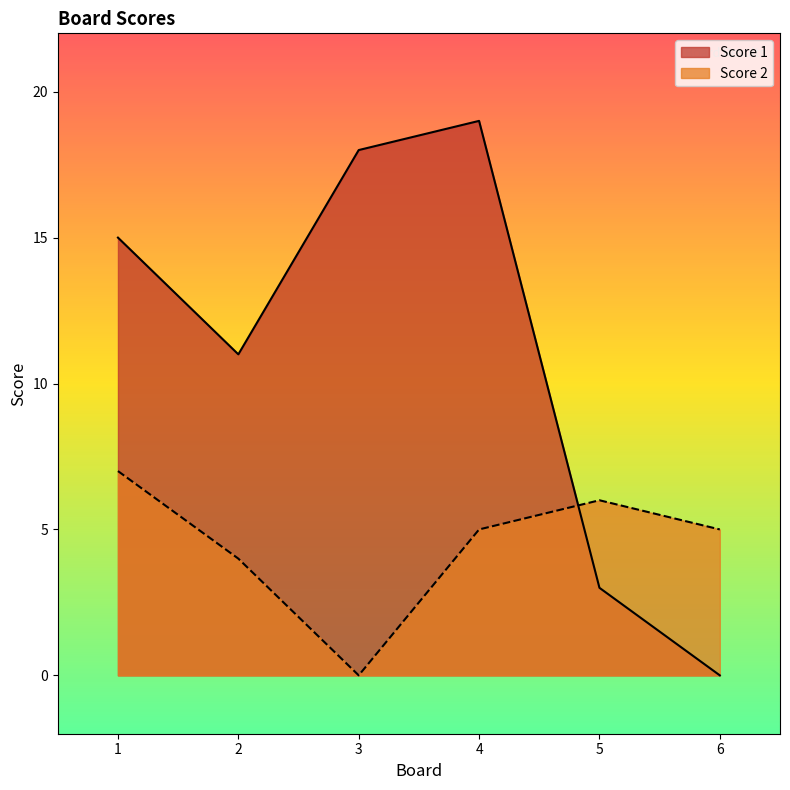

How many values in the Score 2 series exceed 5?

2